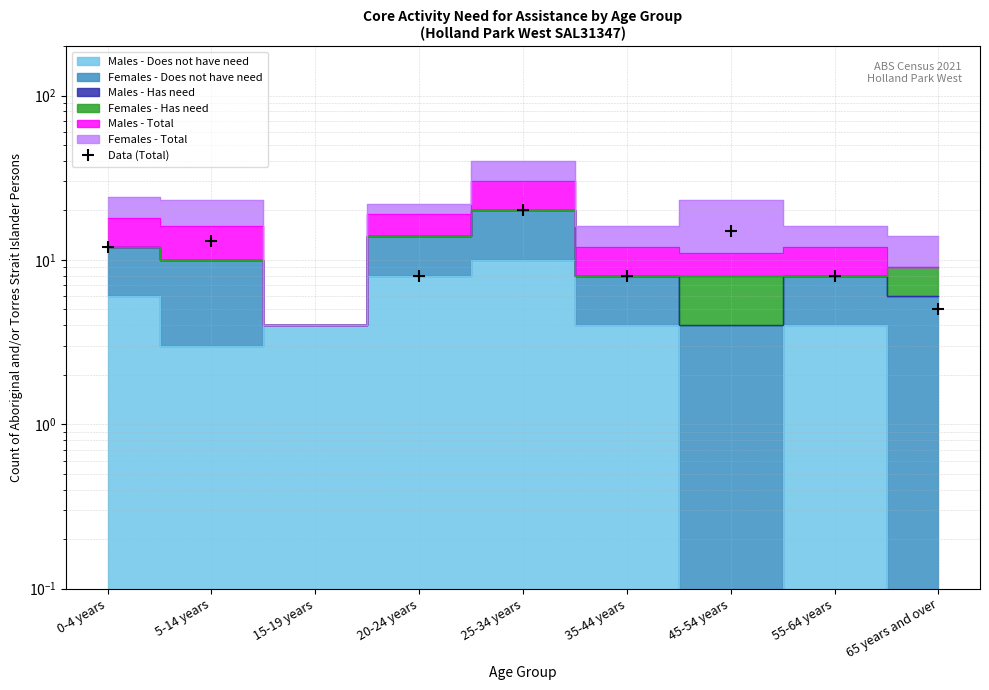

Approximately how many times larger is the value at 35-44 years compared to 45-54 years?

0.5